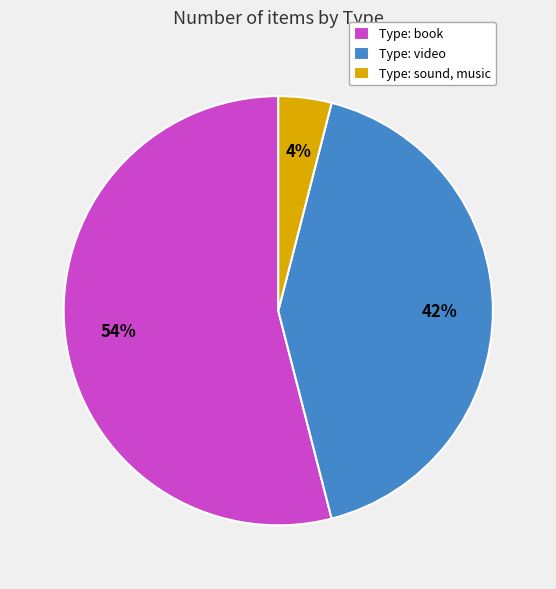

What is the largest slice in the pie chart?

Type: book